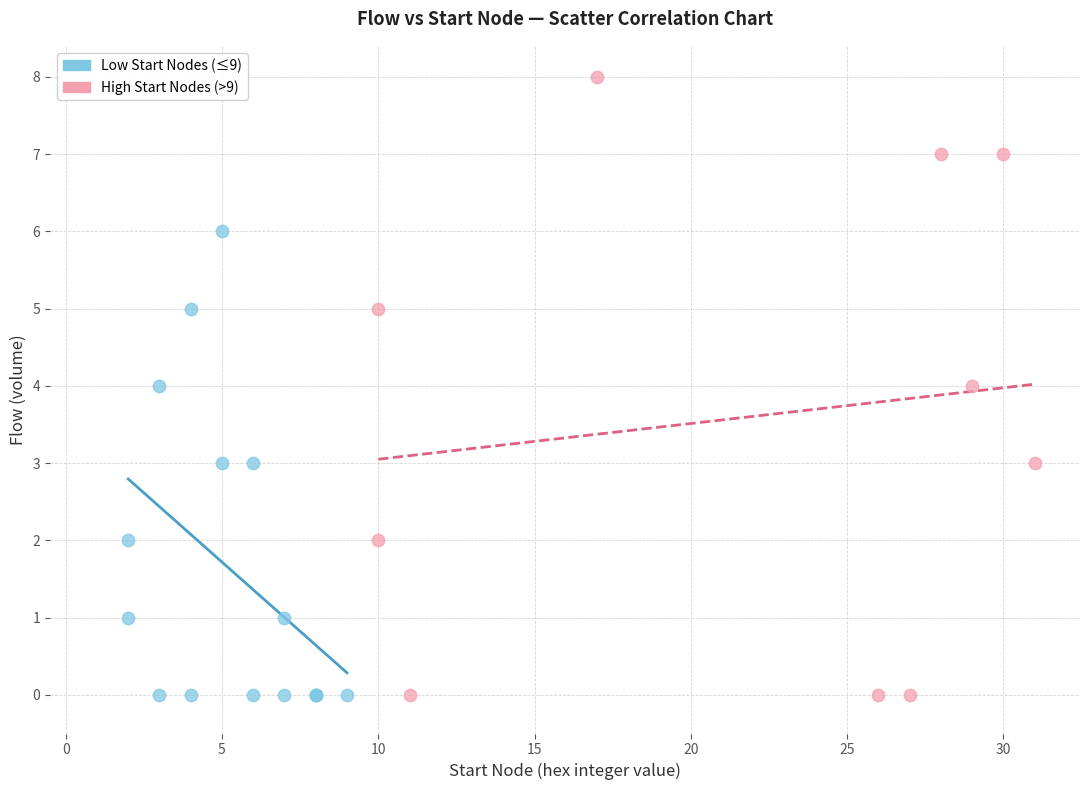

Which series has the widest spread of Y values?

High Start Nodes (>9)